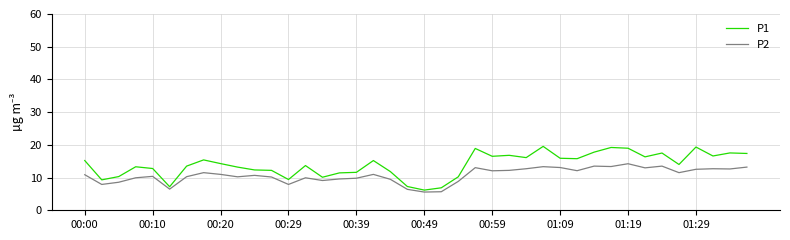

What is the lowest value of the P2 series?

5.6